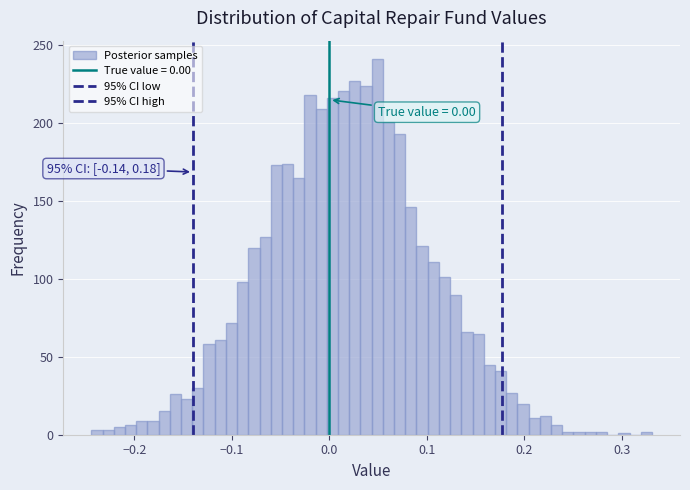

Around what value on the x-axis is the tallest bar? Give the approximate position of its centre, as read against the axis.

0.05